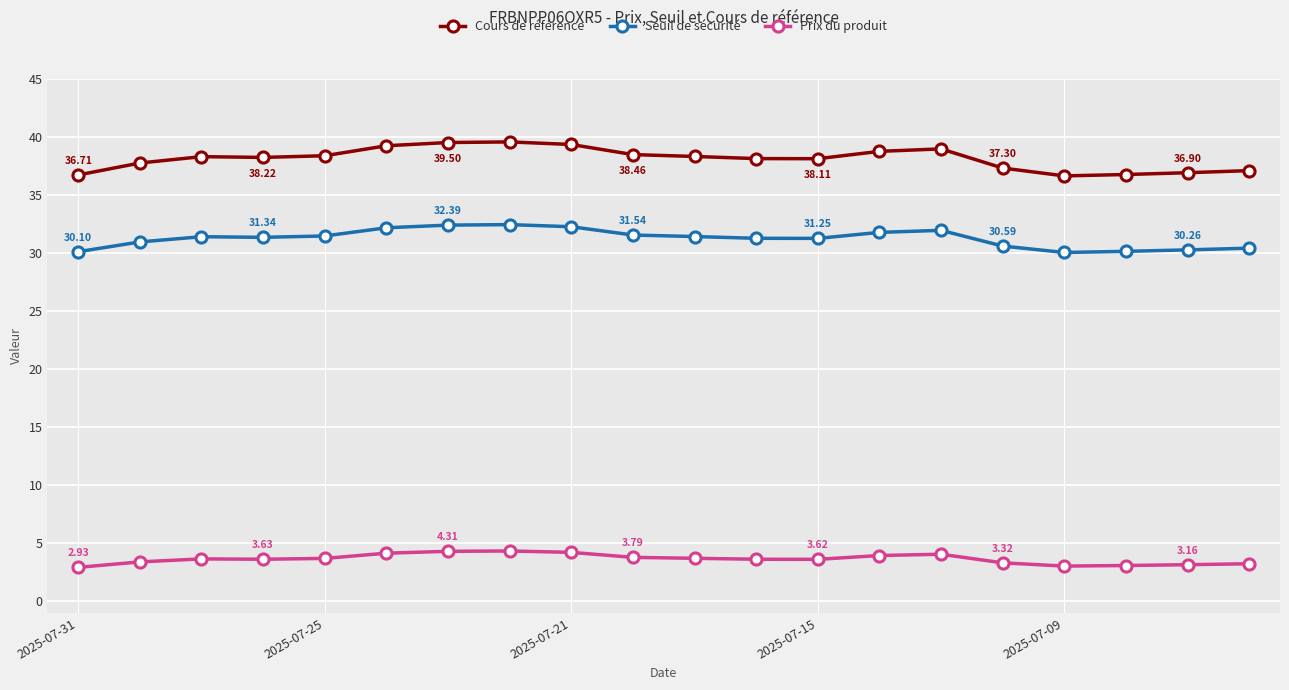

True or false: Prix du produit and Cours de référence cross at least once.

False